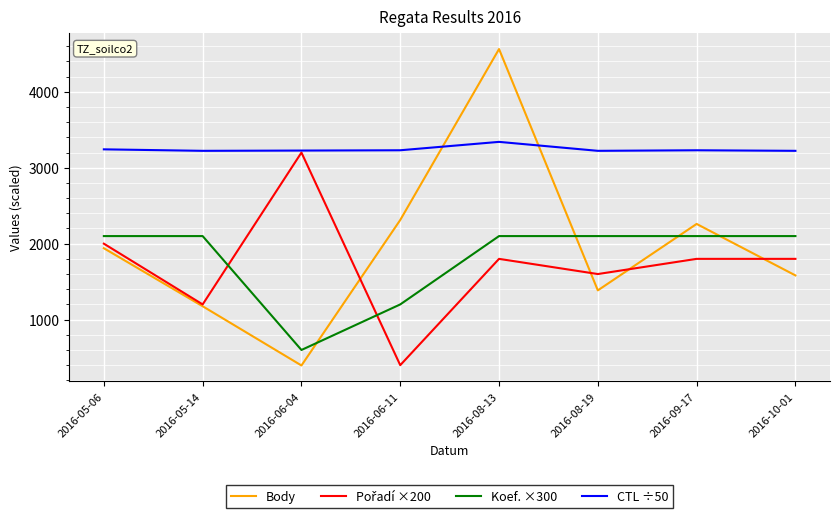

At which category is the sum across all series the highest?

2016-08-13